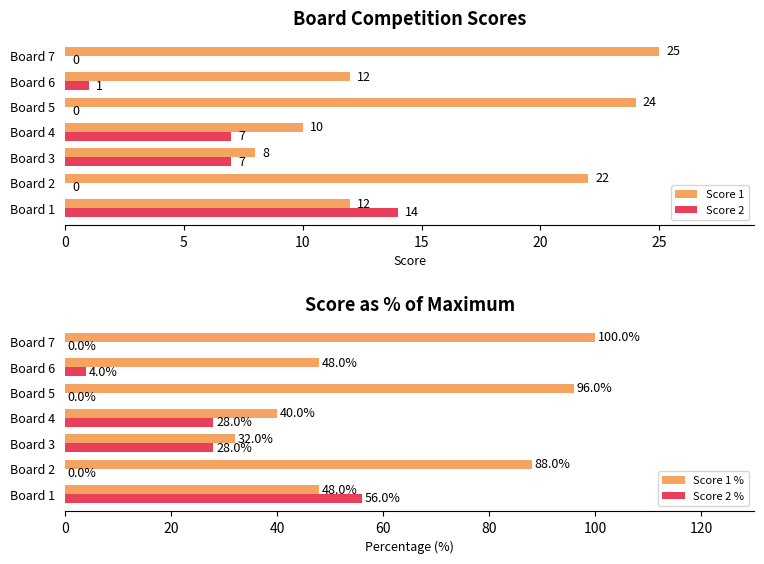

Is the value of Score 1 % at 15 greater than the value of Score 1 at 10?

Yes